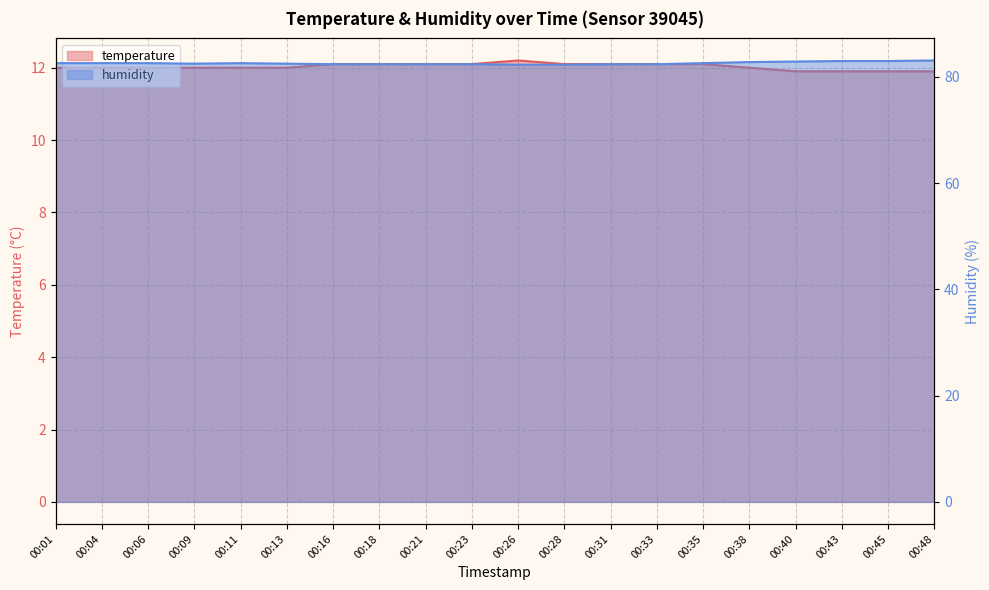

What is the spread (max minus min) of values at 00:38?

70.8